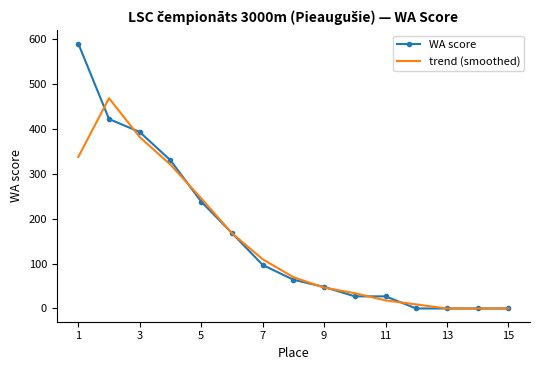

Which series has the largest range (max minus min)?

WA score